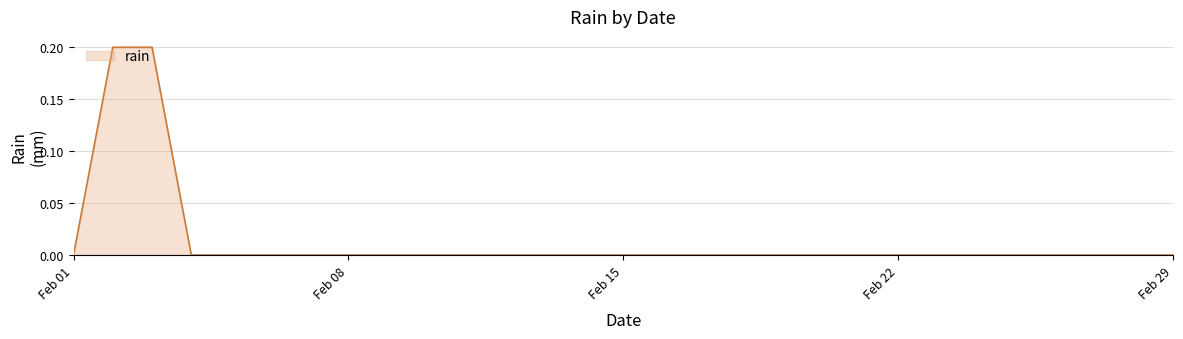

How many lines are shown in the chart?

1